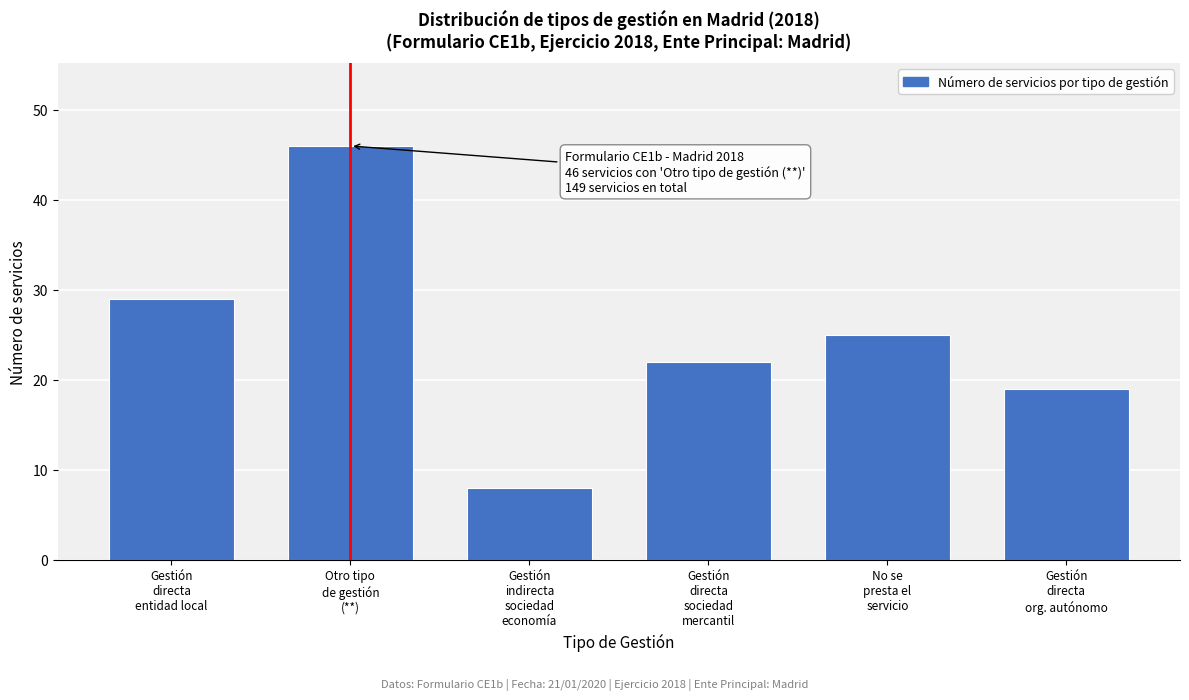

Reading left to right, what are all the values shown in this chart?

29	46	8	22	25	19